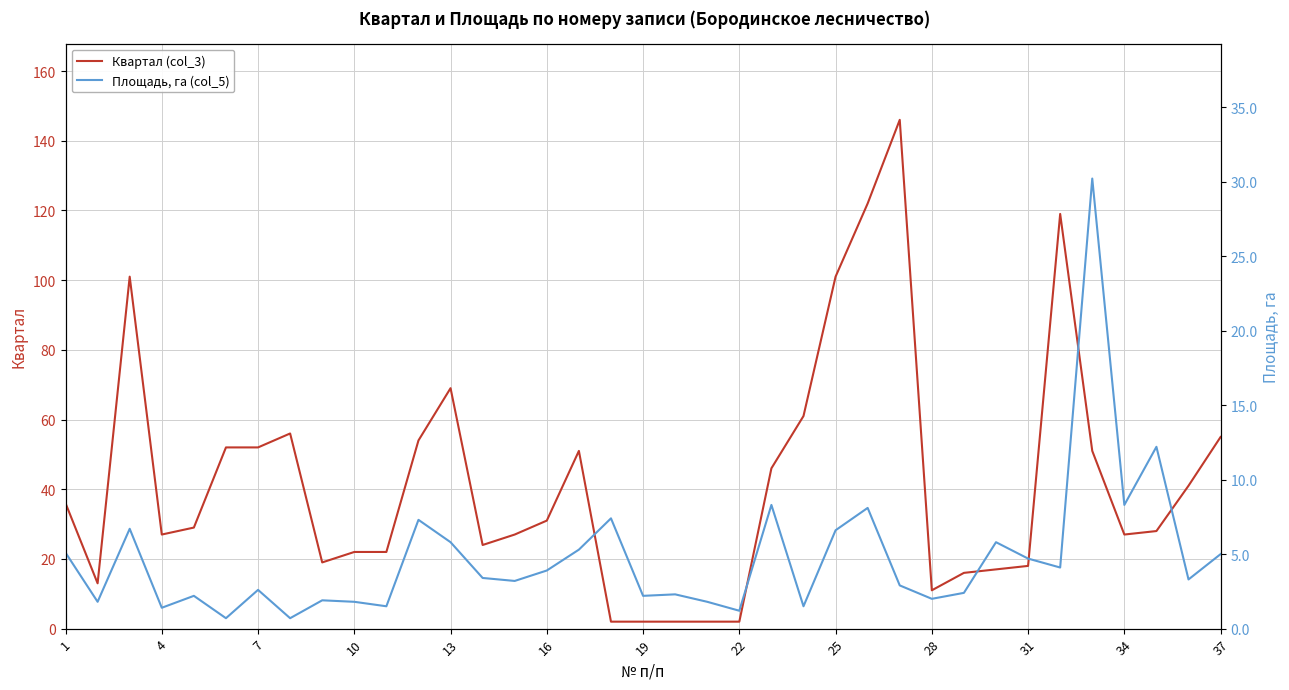

Where is Квартал (col_3) nearest to the value 74?

13